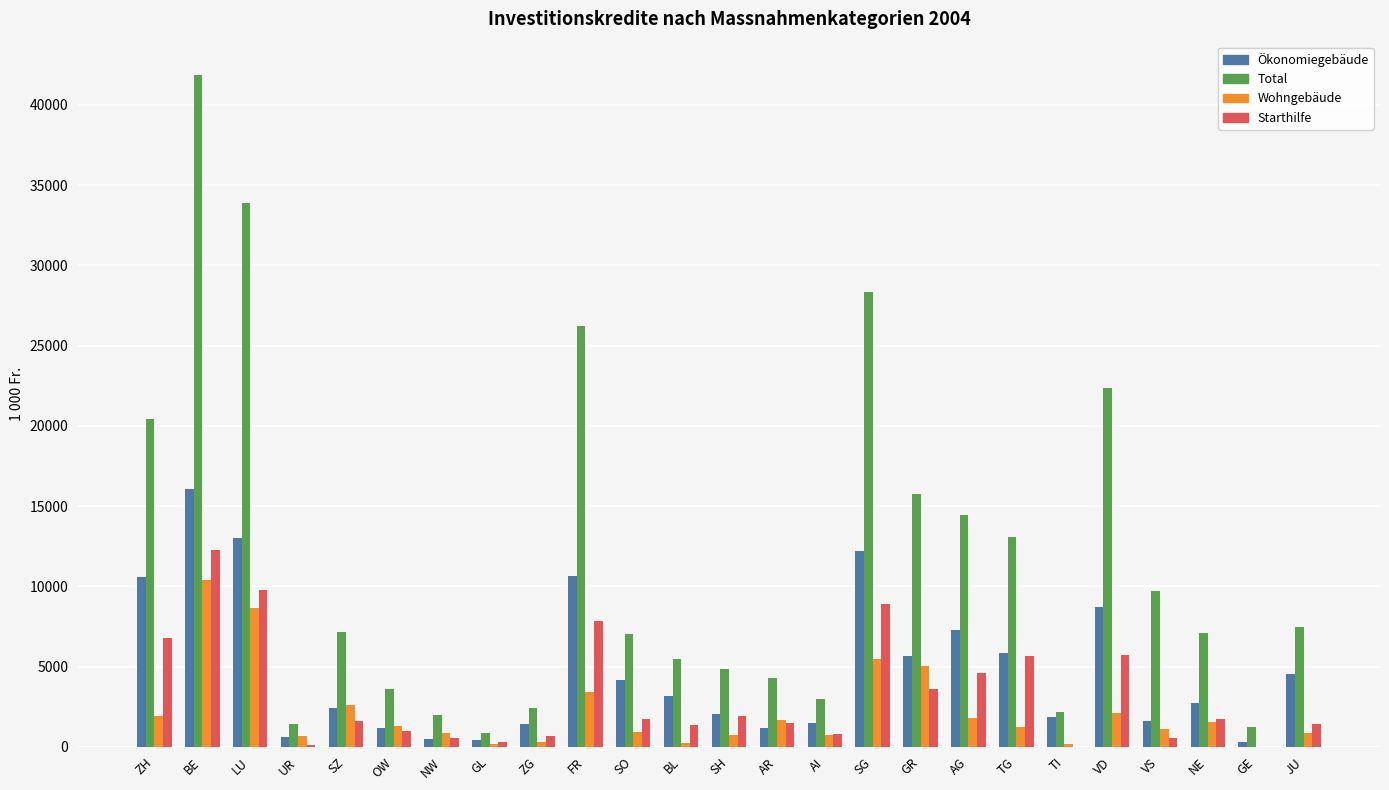

What is the greatest value displayed?

41839.4